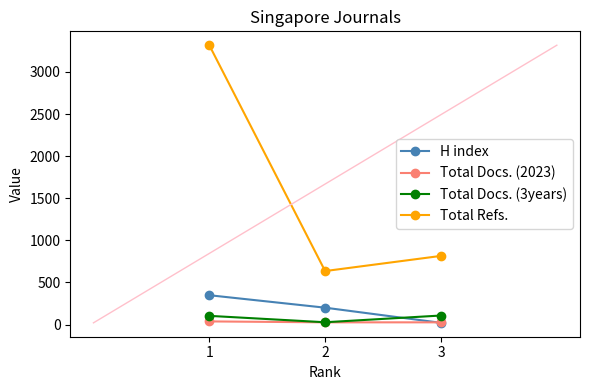

Is this an area chart (filled region under the line)?

No